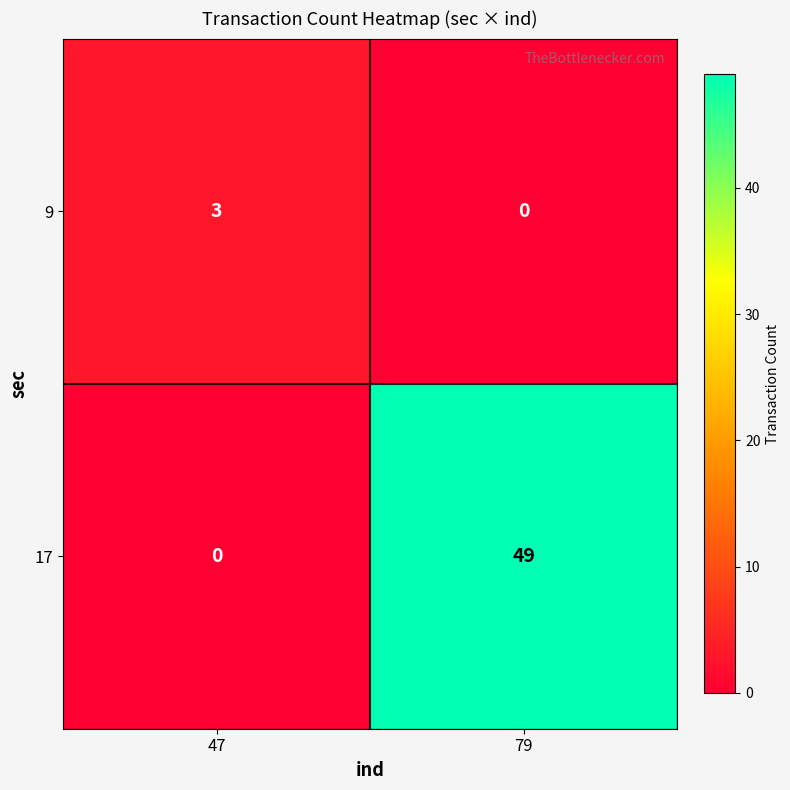

True or false: 9 has a value of 1 at 79.

False